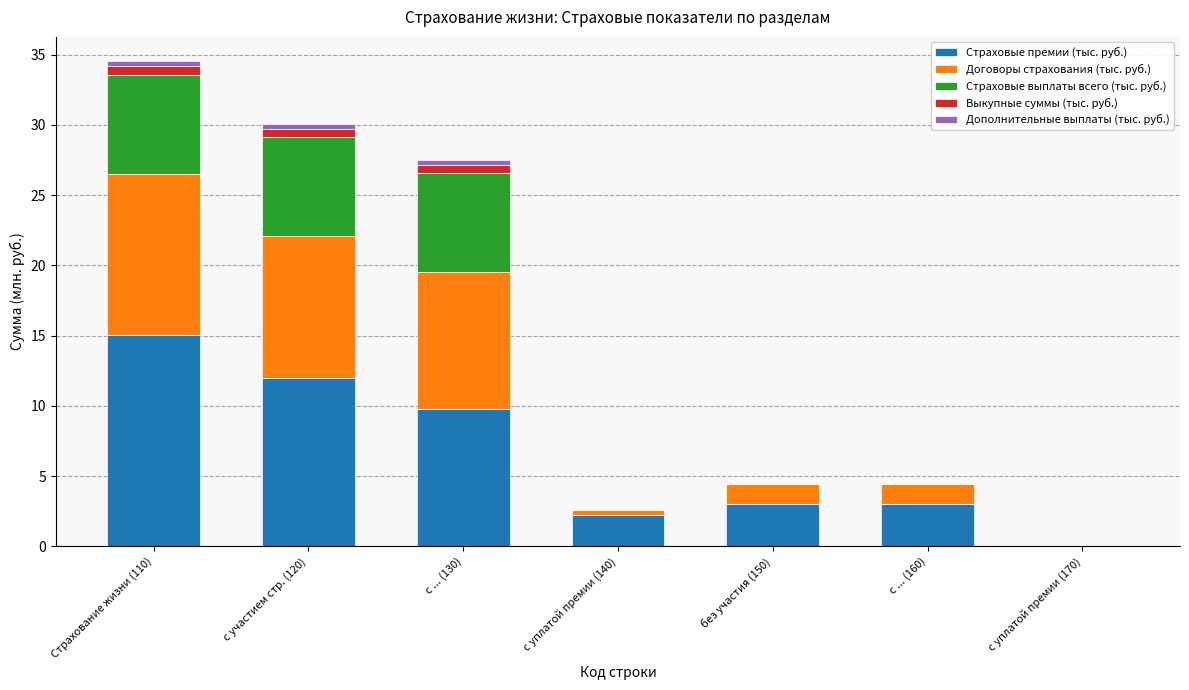

Count the number of data series in this chart.

5